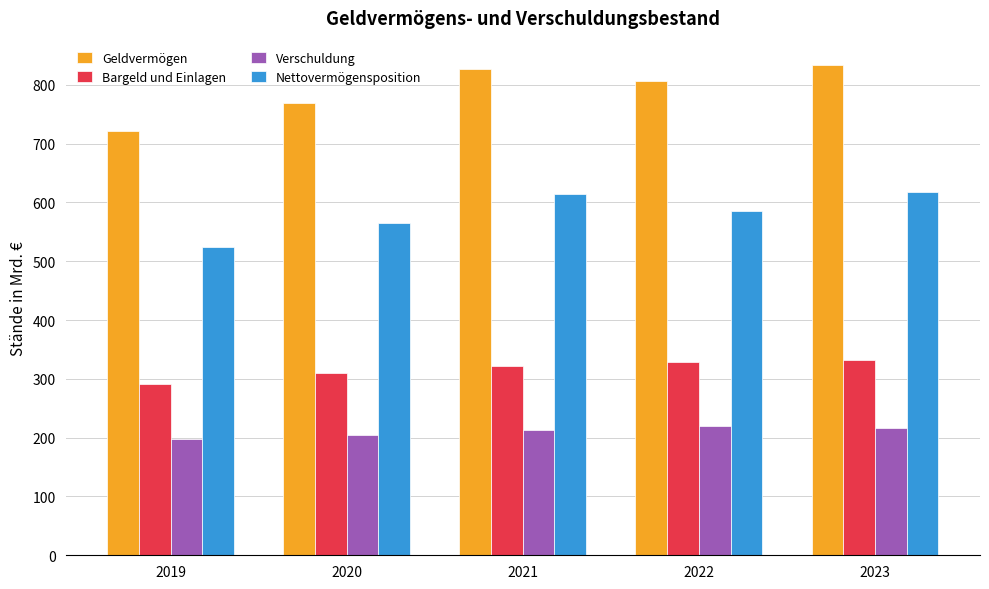

Rank the series at 2023 from highest to lowest value.

Geldvermögen, Nettovermögensposition, Bargeld und Einlagen, Verschuldung